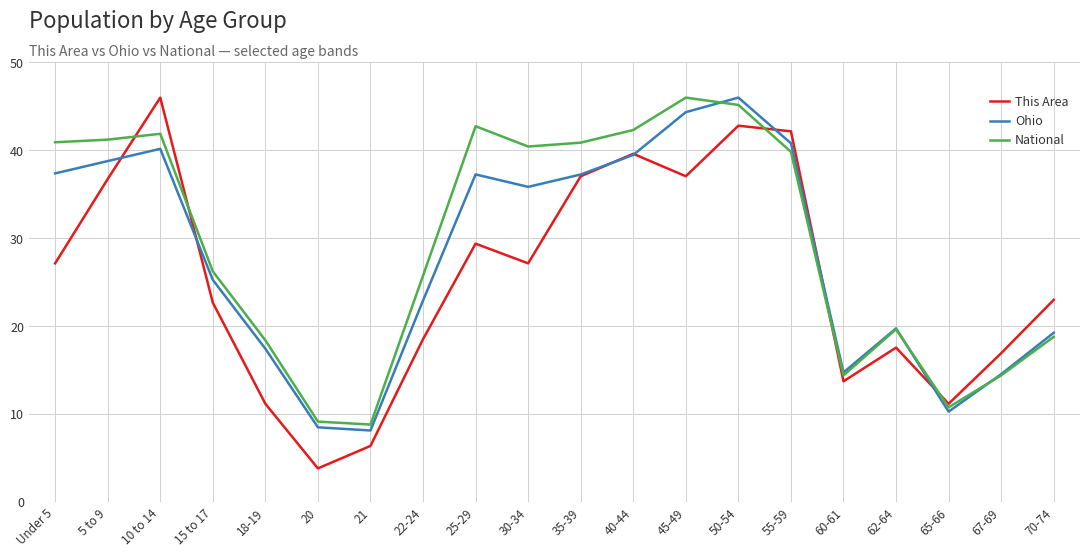

Between 15 to 17 and 50-54, which series saw the biggest shift?

Ohio